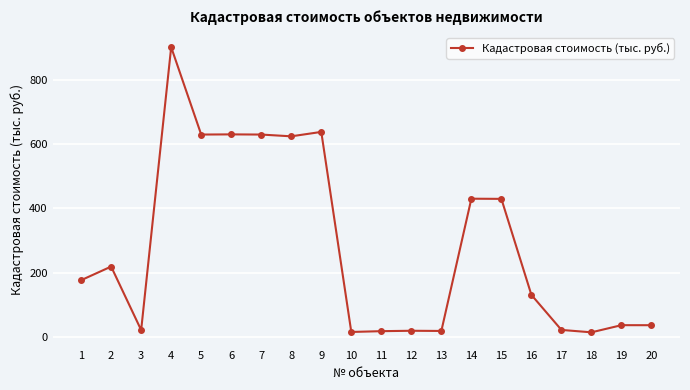

What is the difference between the values at 16 and 7?

497.5